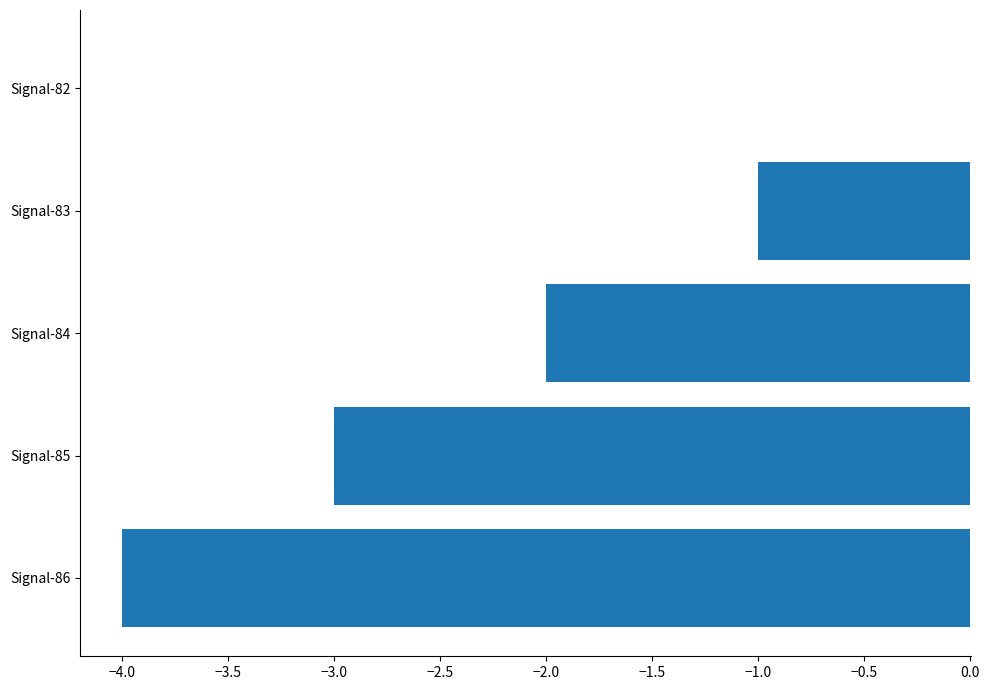

Does the chart contain stacked bars?

No